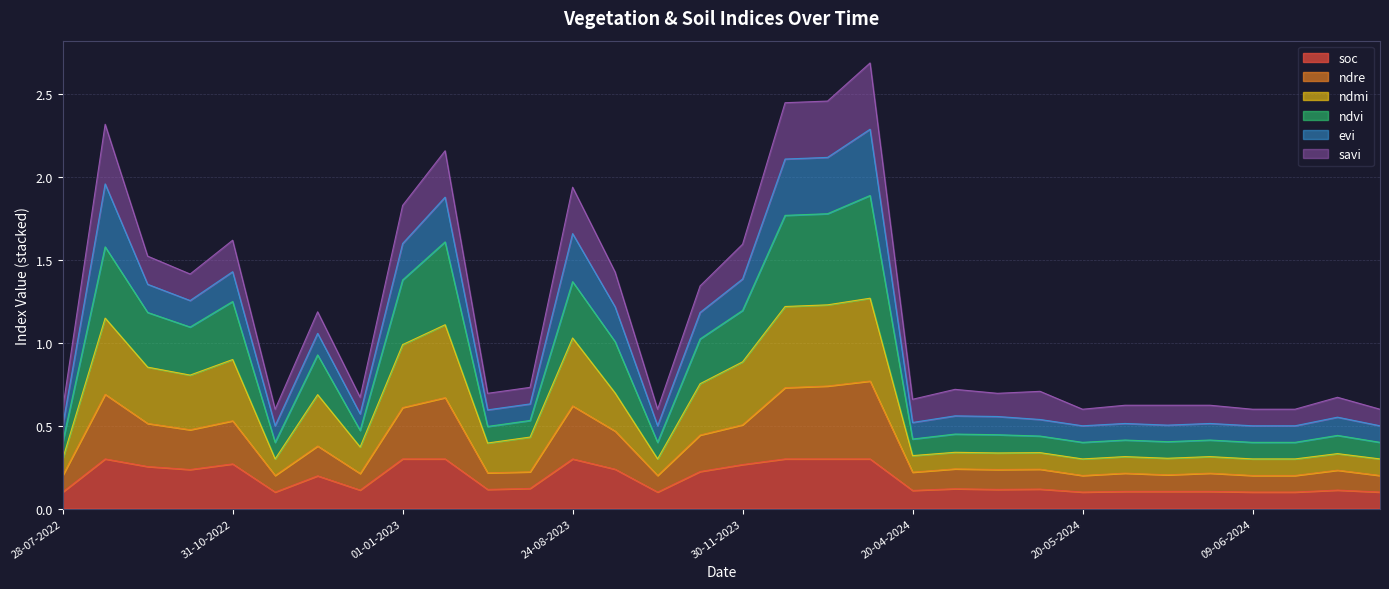

True or false: ndvi and ndmi intersect in this chart.

False